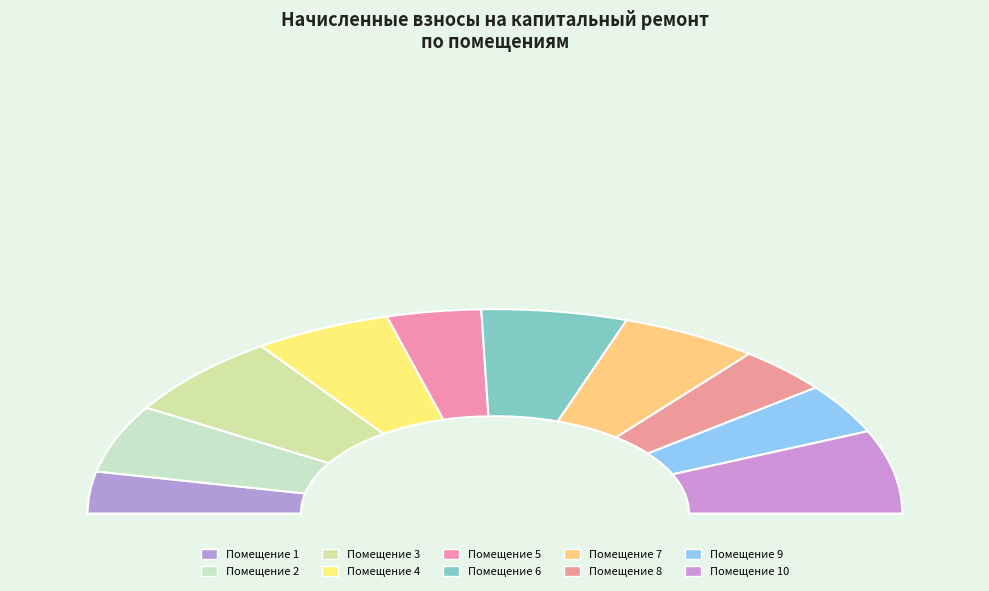

To the nearest percent, what is the difference between the 5 and 3 slice percentages?

6%